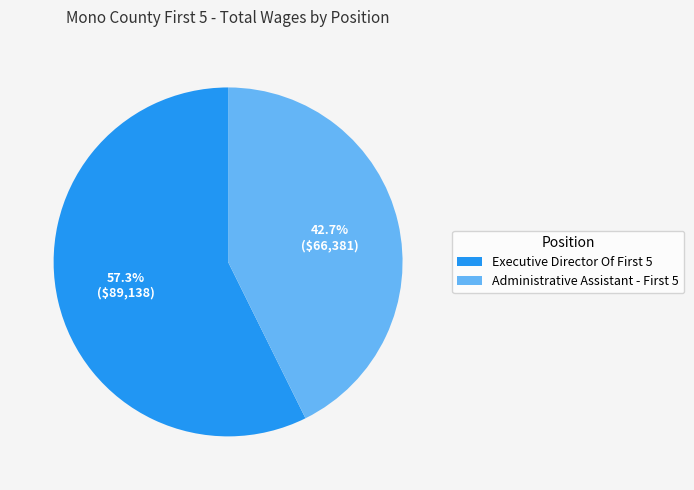

To the nearest percent, what is the difference between the largest and smallest slice percentages?

15%